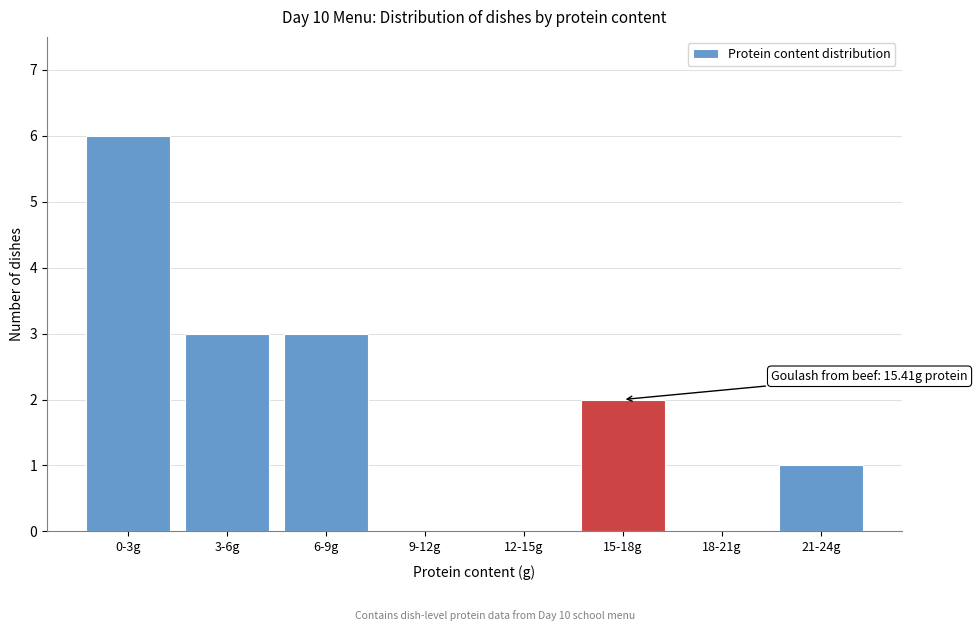

Reading left to right, what are all the values shown in this chart?

0-3g=6	3-6g=3	6-9g=3	9-12g=0	12-15g=0	15-18g=2	18-21g=0	21-24g=1